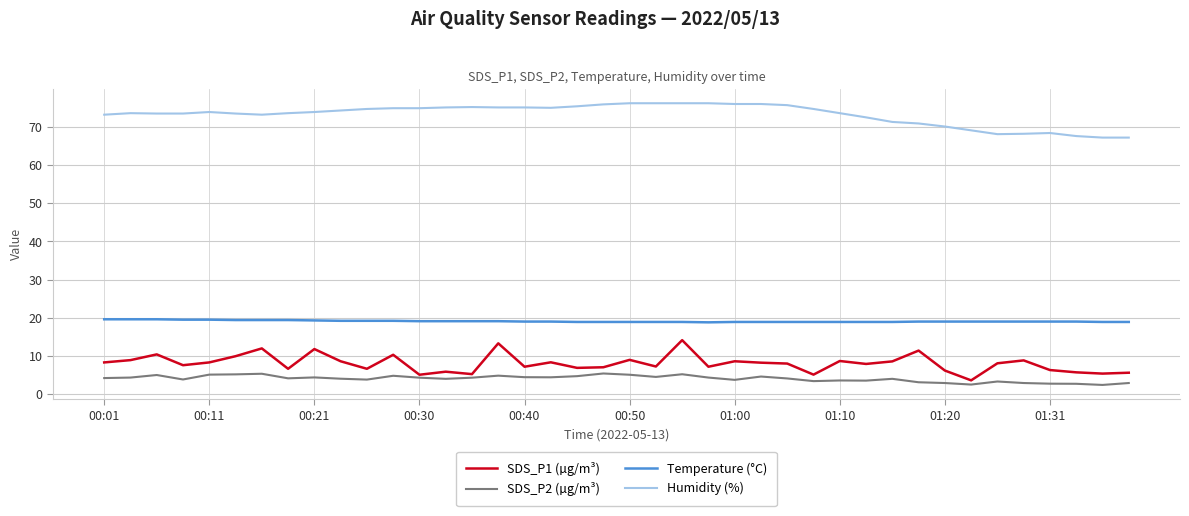

Which series has the largest total across all categories?

Humidity (%)